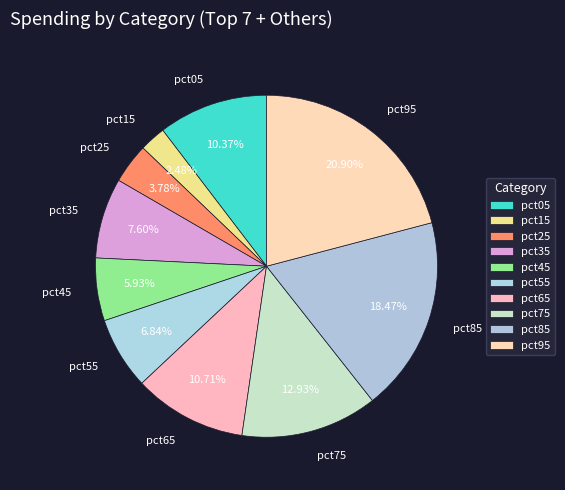

Is it true that pct75 is 13% of the pie?

True